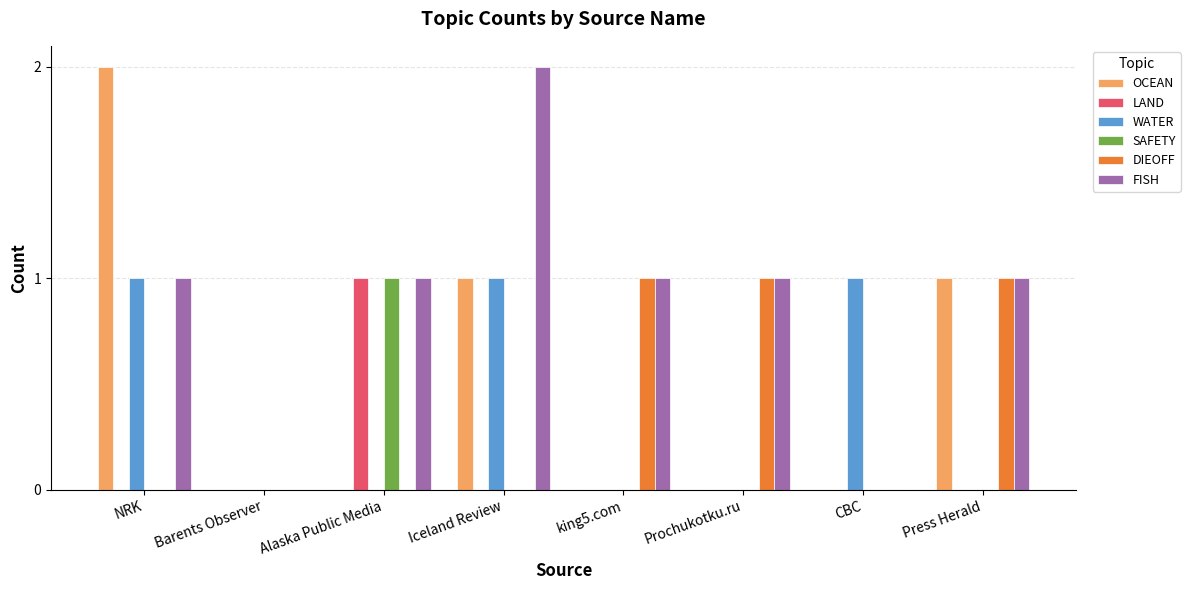

How many categories are shown in the chart?

8